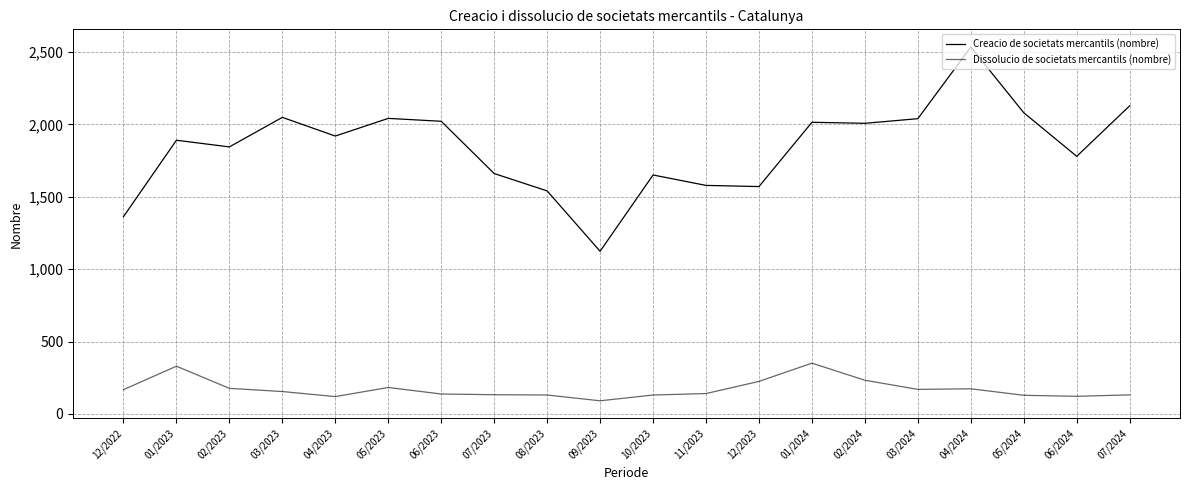

Count the number of data series in this chart.

2